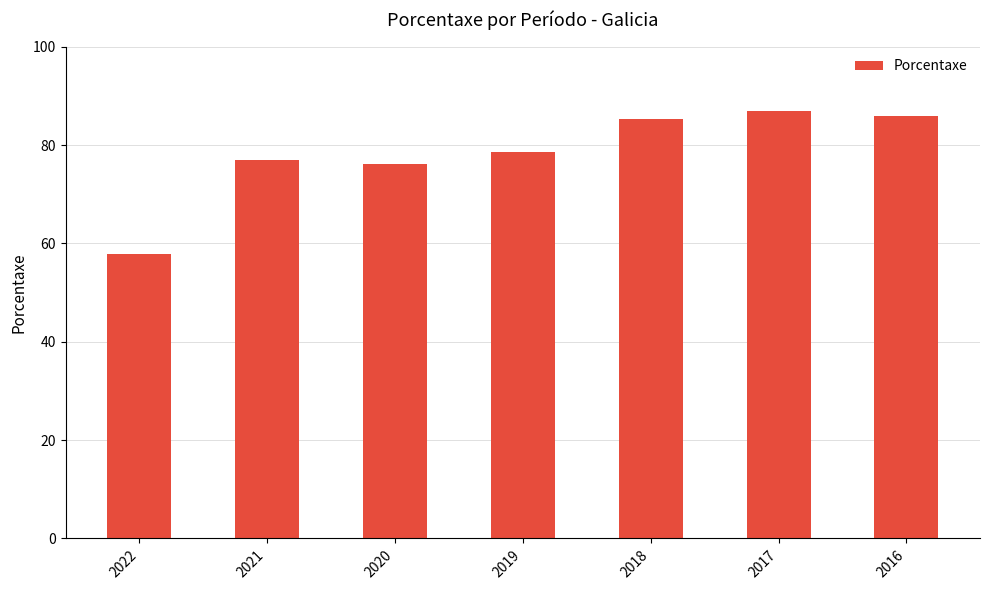

How many data points are less than 78?

3